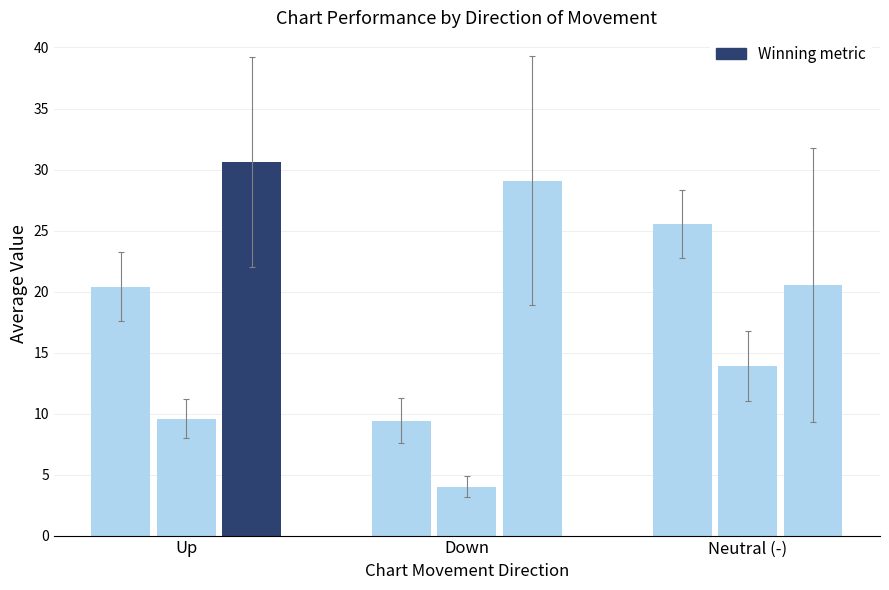

How many data points does each series have?

3